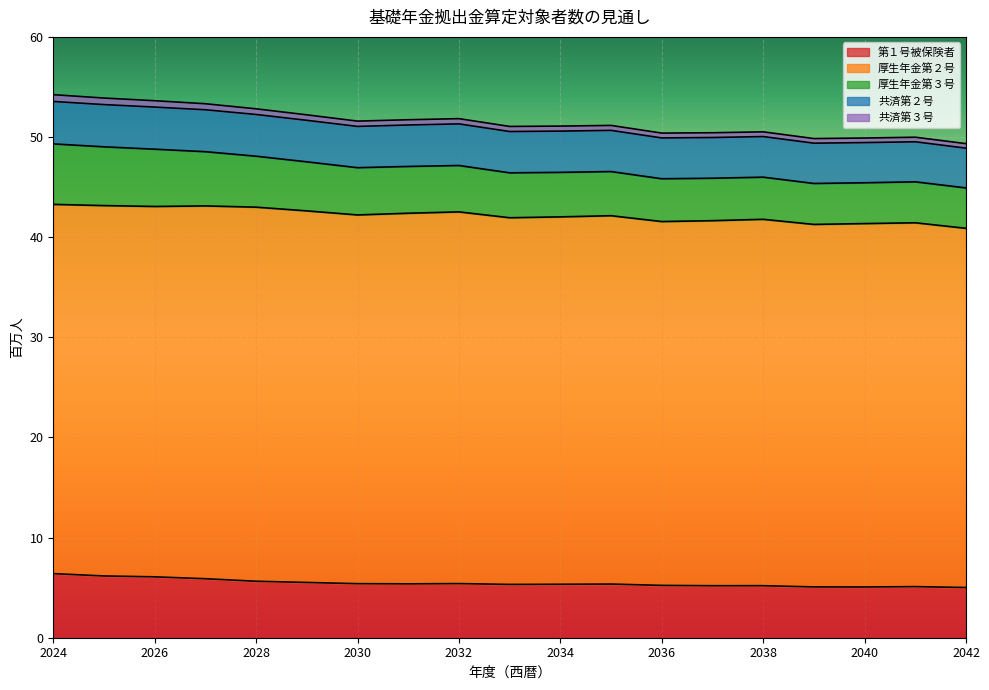

How many lines are shown in the chart?

5